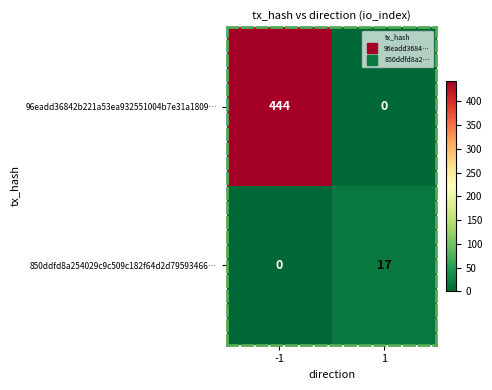

Is the value of 96eadd36842b221a53ea932551004b7e31a1809… at -1 greater than the value of 850ddfd8a254029c9c509c182f64d2d79593466… at 1?

Yes